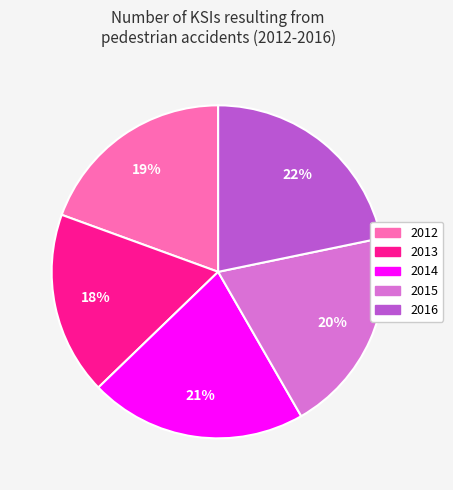

What is the largest slice in the pie chart?

2016